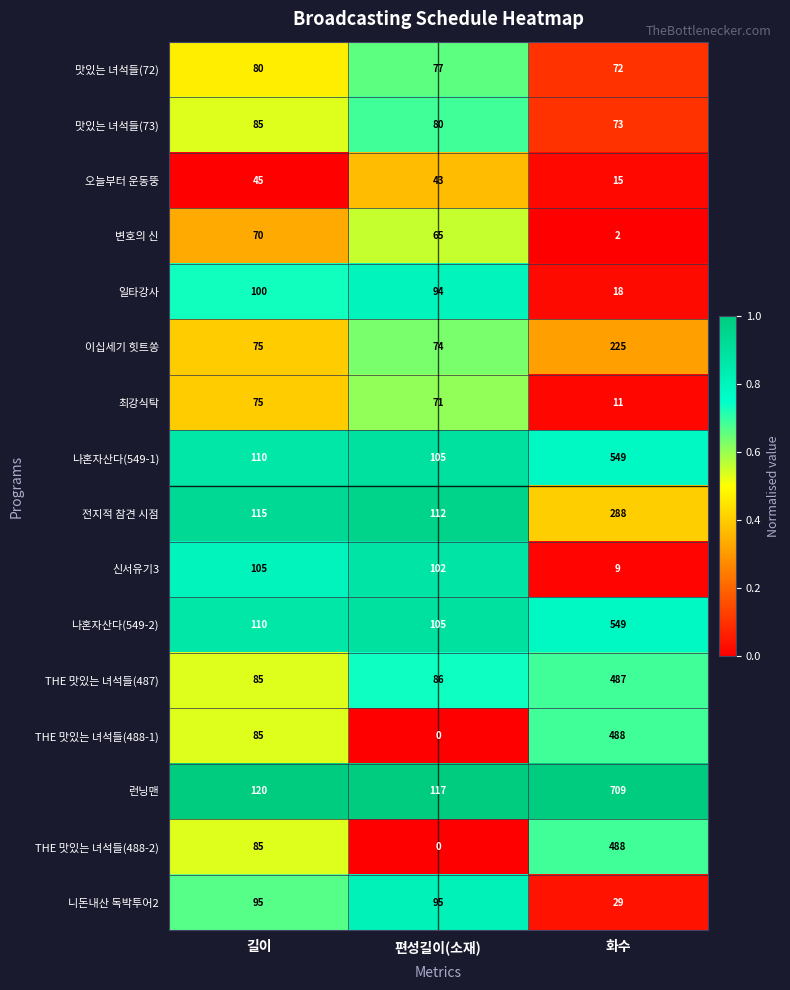

Which series changed the most between 편성길이(소재) and 화수?

런닝맨